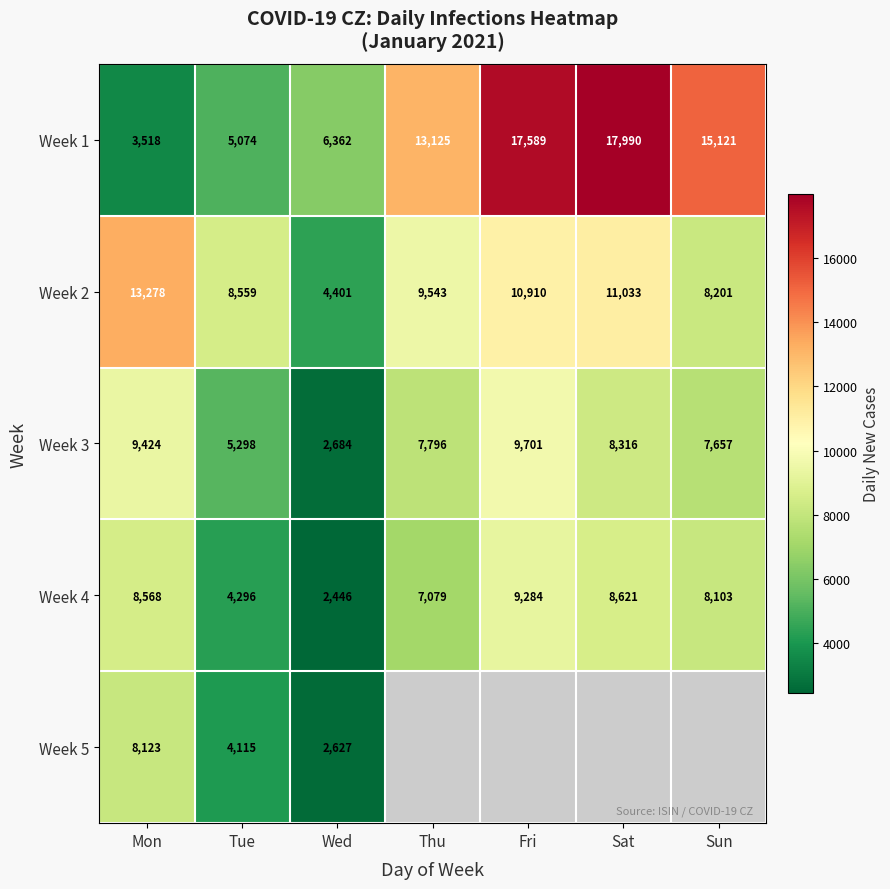

At which category is the sum across all series the highest?

Mon